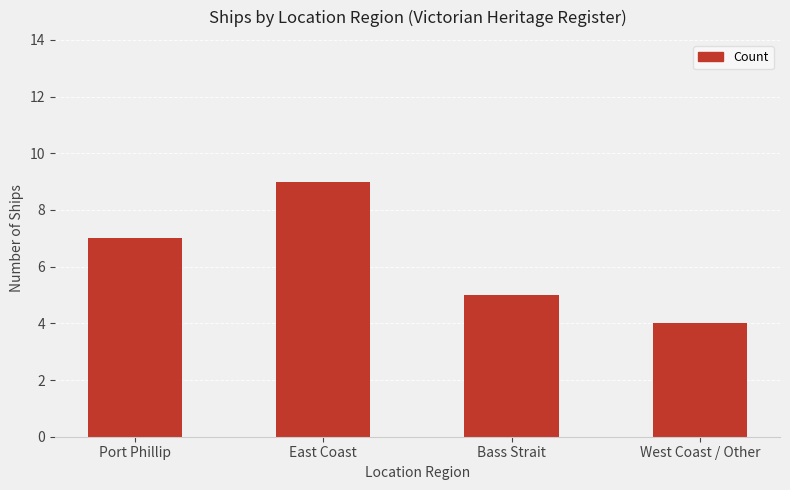

What is the ratio of the value at Port Phillip to the value at East Coast?

0.8